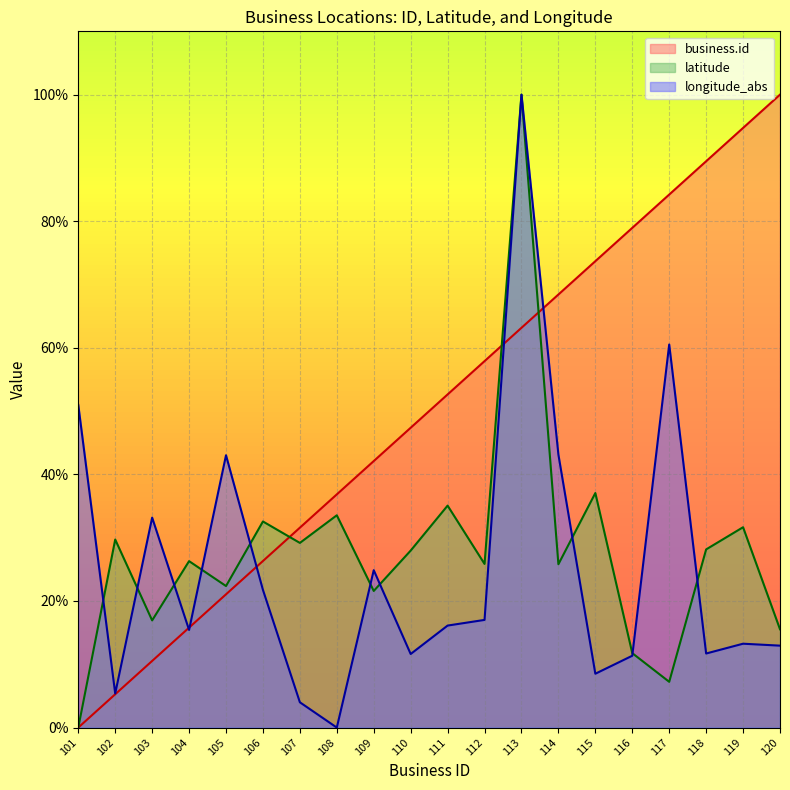

How many distinct data groups are displayed?

3